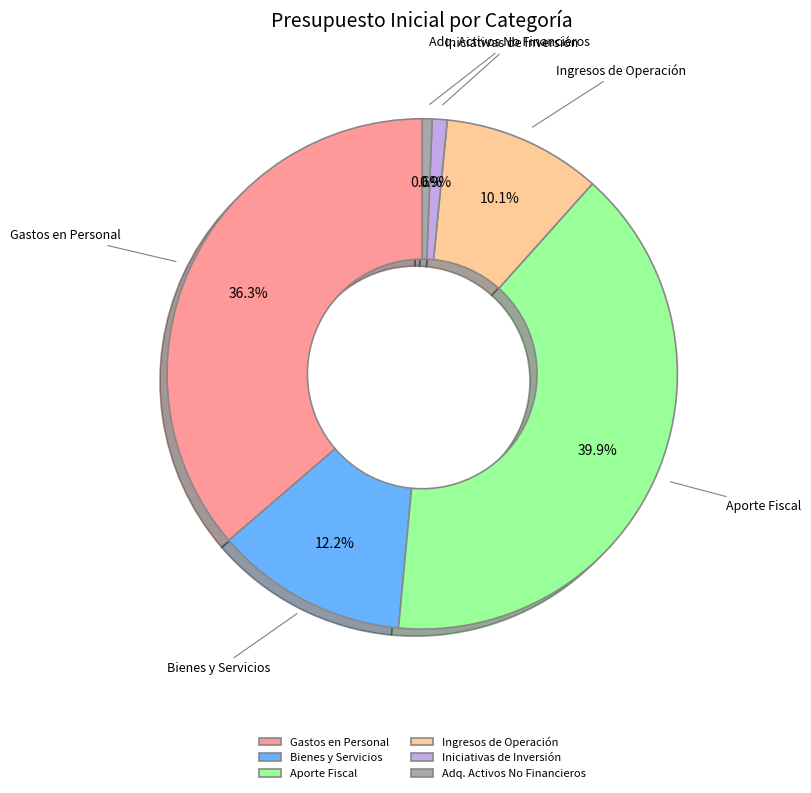

Between Bienes y Servicios and Aporte Fiscal, which is larger?

Aporte Fiscal